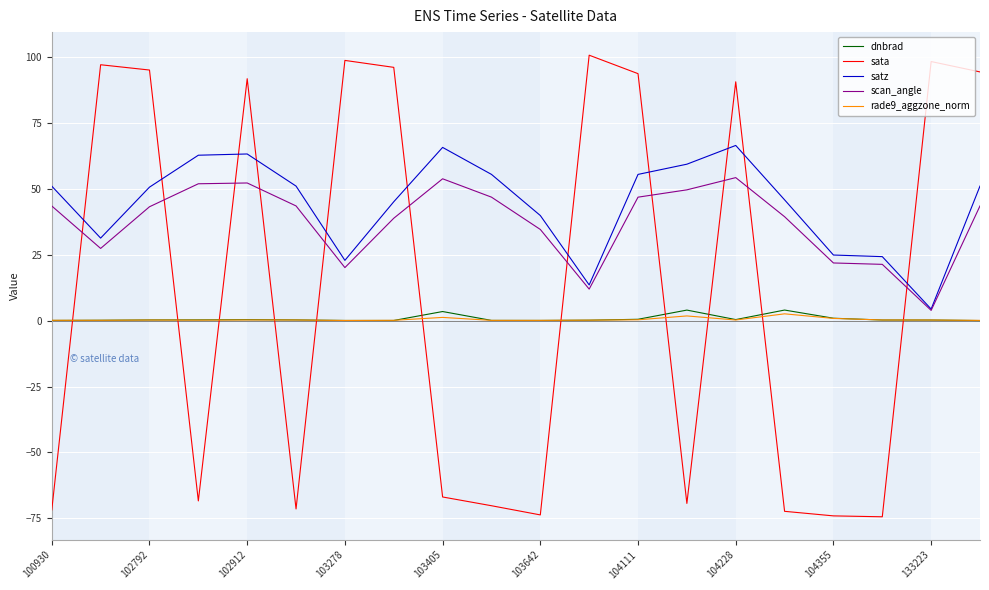

After their last crossing, which series has the higher values: satz or sata?

sata